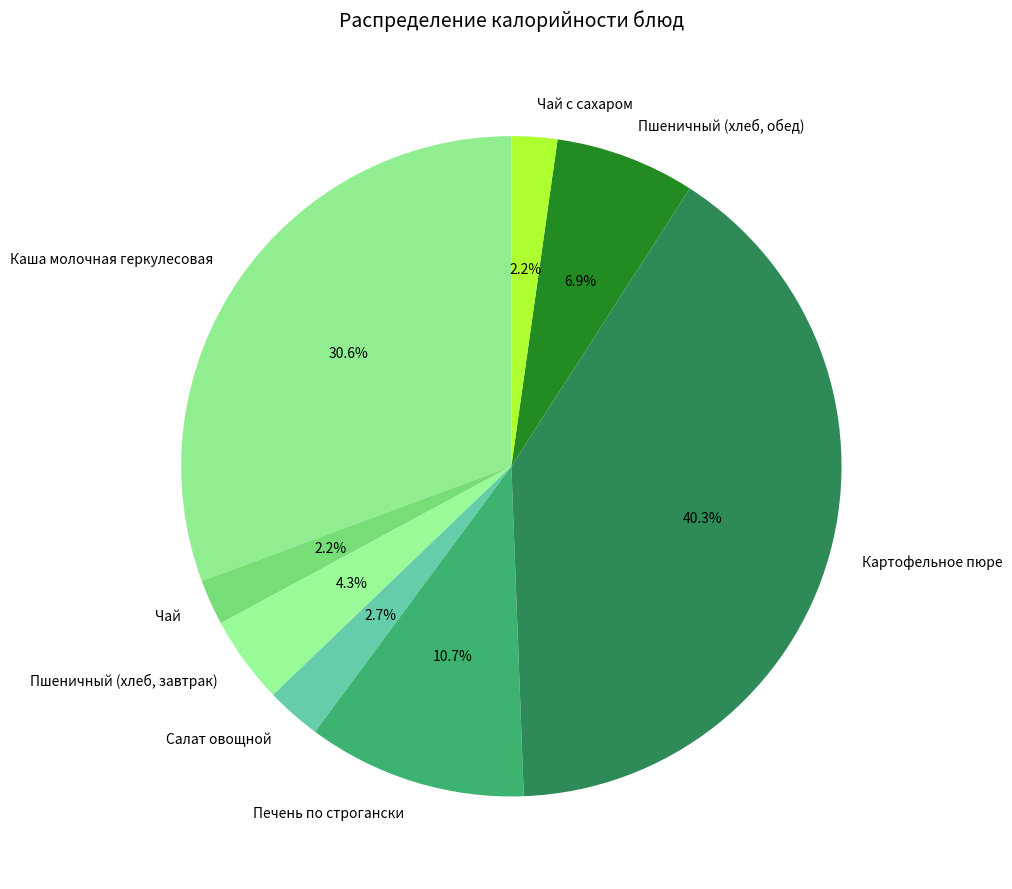

Between Пшеничный (хлеб, обед) and Картофельное пюре, which is larger?

Картофельное пюре